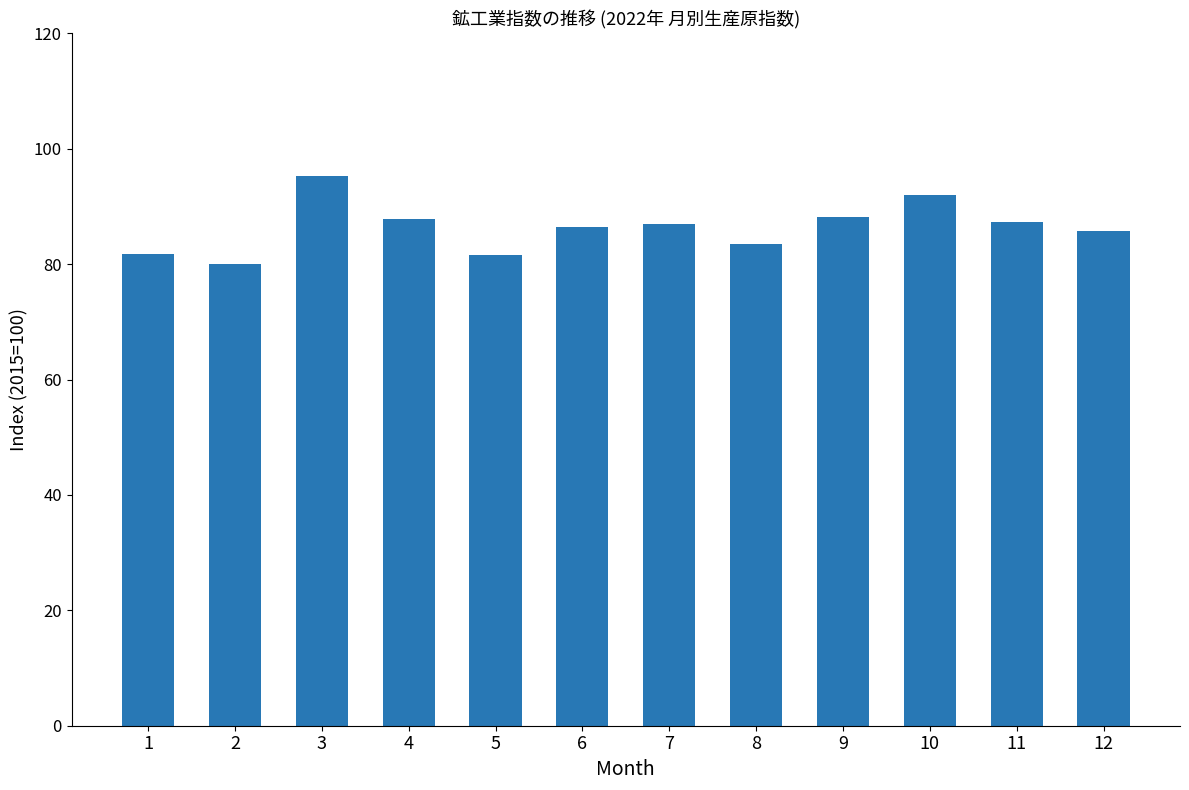

What is the value of the 3rd bar from the left?

95.3